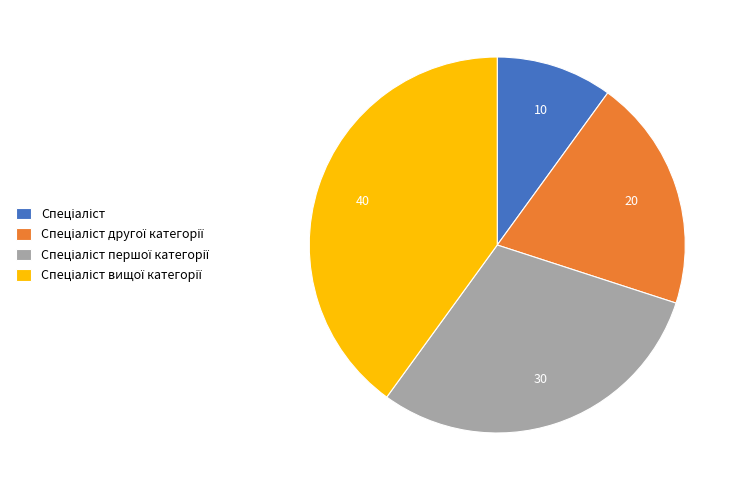

Does any single category account for the majority?

No